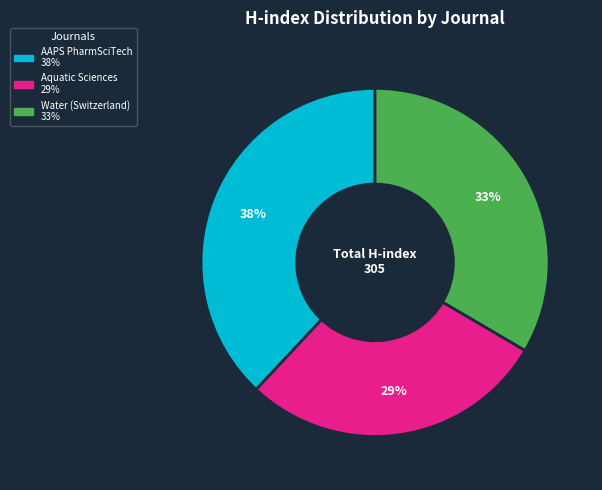

How many segments does this pie chart have?

3